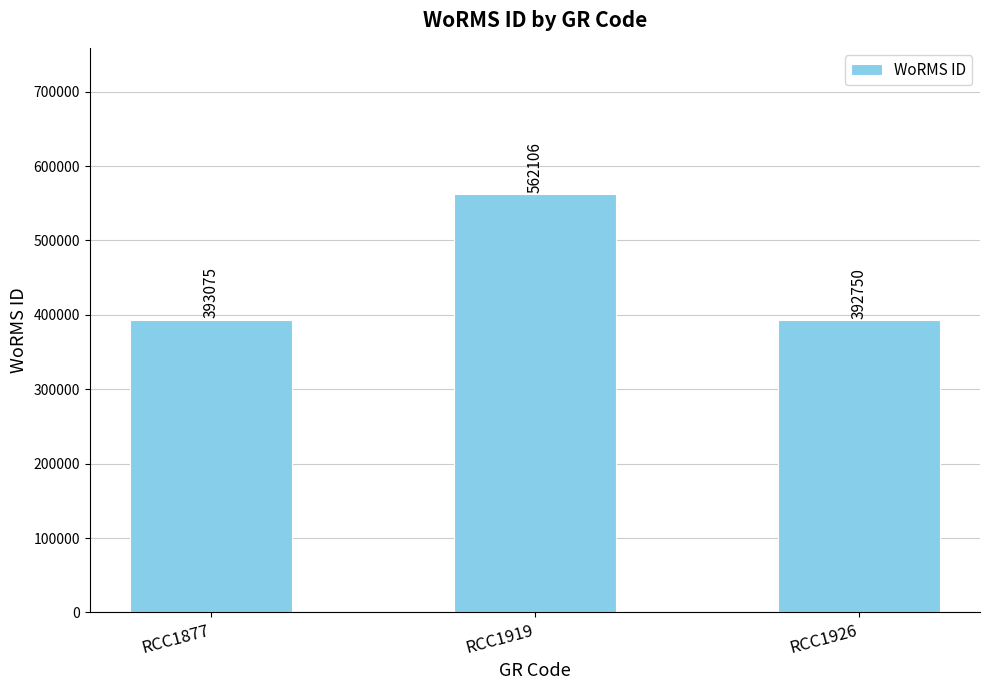

Is it true that the value at RCC1926 is 653857?

False